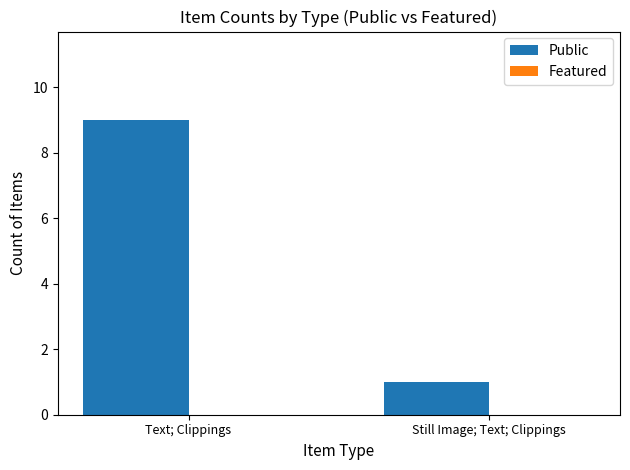

What is the change in value from Text; Clippings to Still Image; Text; Clippings?

-8